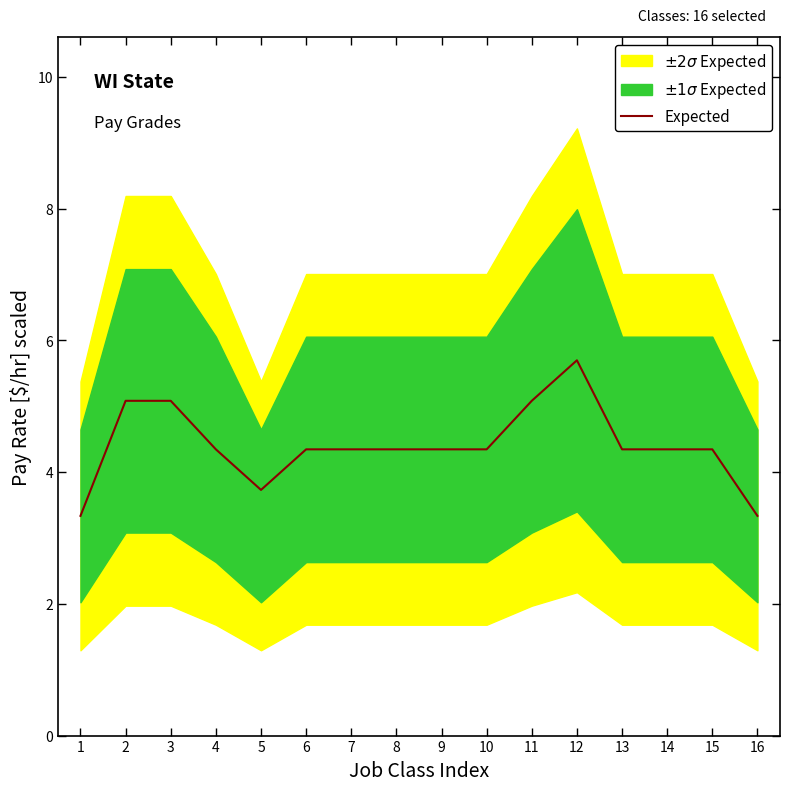

Reading left to right, list all the values displayed in this chart.

1=3.3	2=5.1	3=5.1	4=4.3	5=3.7	6=4.3	7=4.3	8=4.3	9=4.3	10=4.3	11=5.1	12=5.7	13=4.3	14=4.3	15=4.3	16=3.3